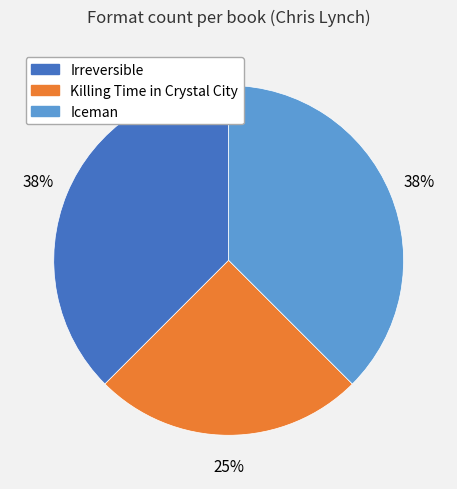

What percentage is the Killing Time in Crystal City slice, to the nearest percent?

25%